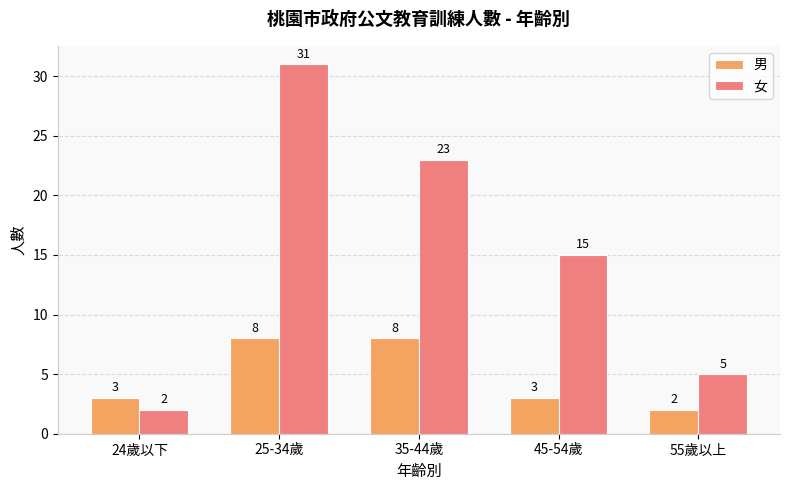

Between 45-54歲 and 55歲以上, which series saw the biggest shift?

女